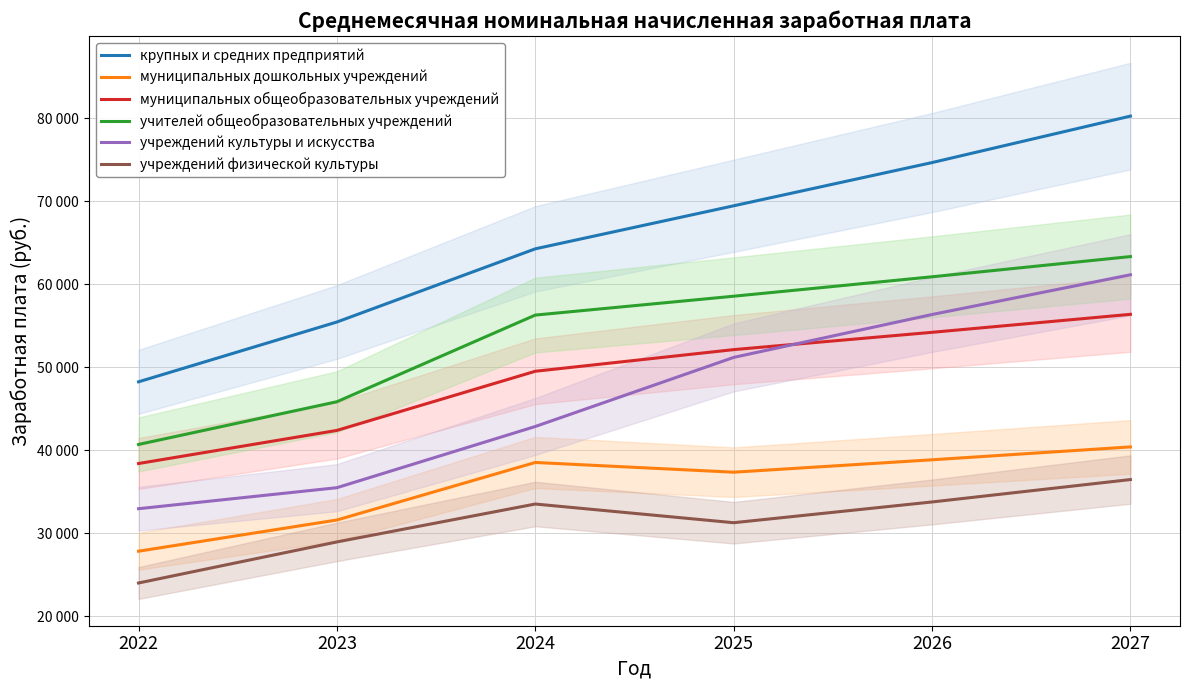

At how many categories does at least one series exceed 58451?

4